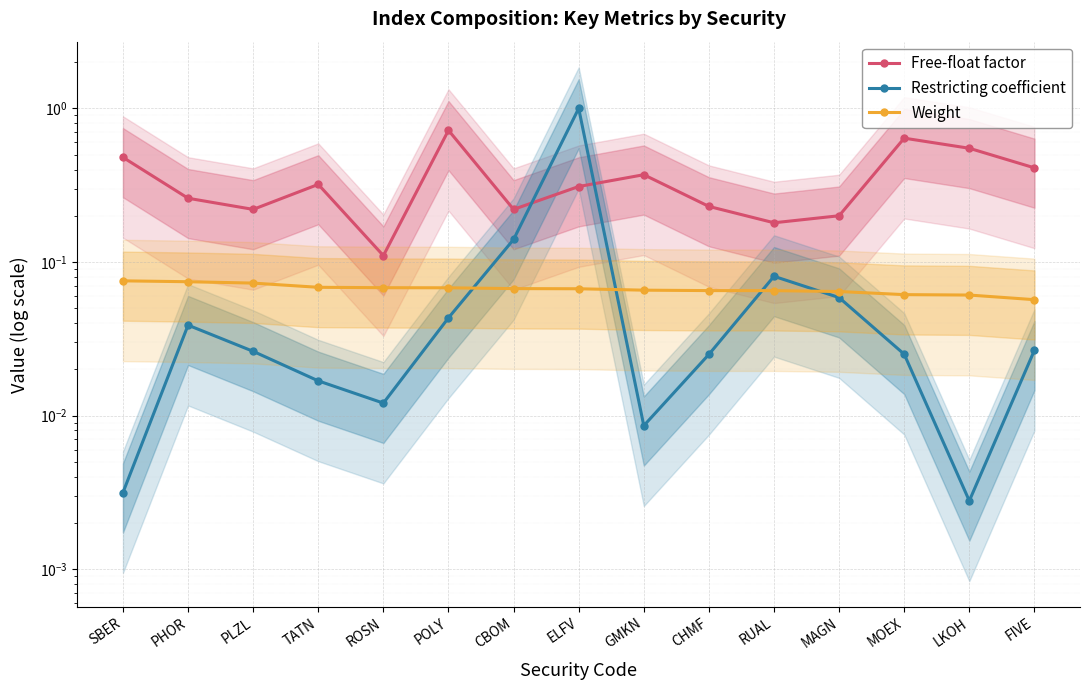

True or false: Free-float factor and Weight intersect in this chart.

False